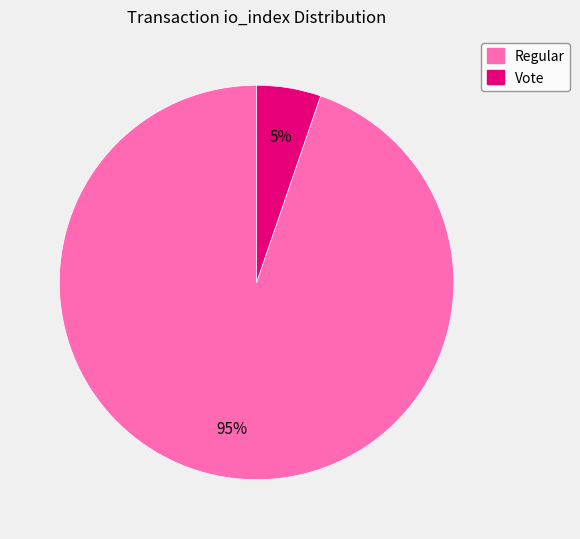

Combined, do Regular and Vote account for over 50%?

Yes